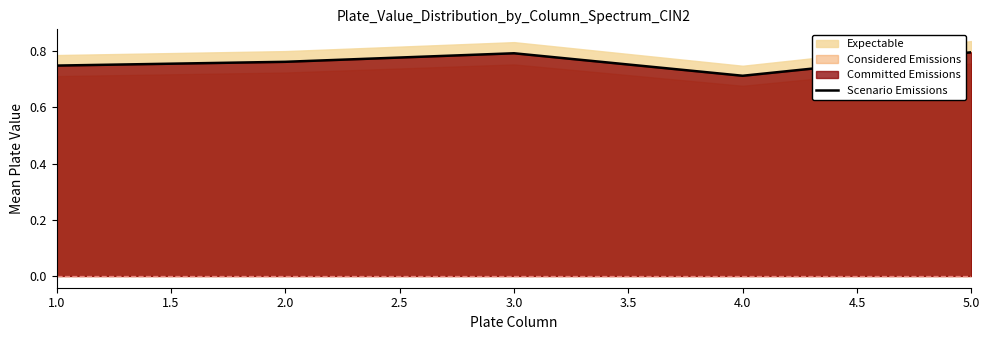

Is it true that Scenario Emissions equals 0.4 at 3.0?

False